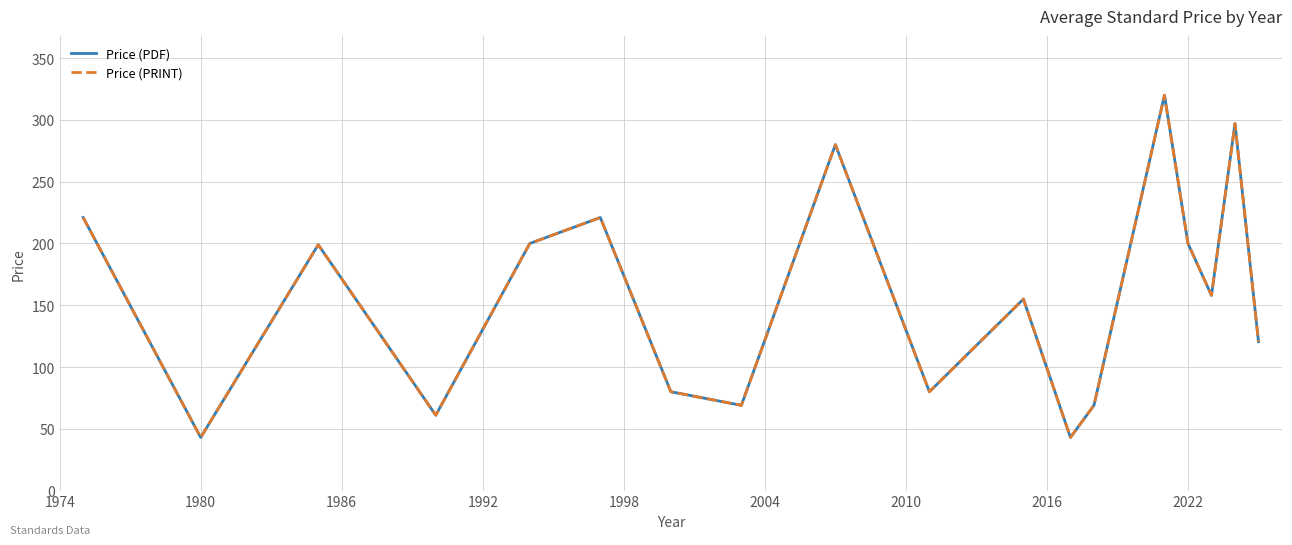

Is this an area chart (filled region under the line)?

No